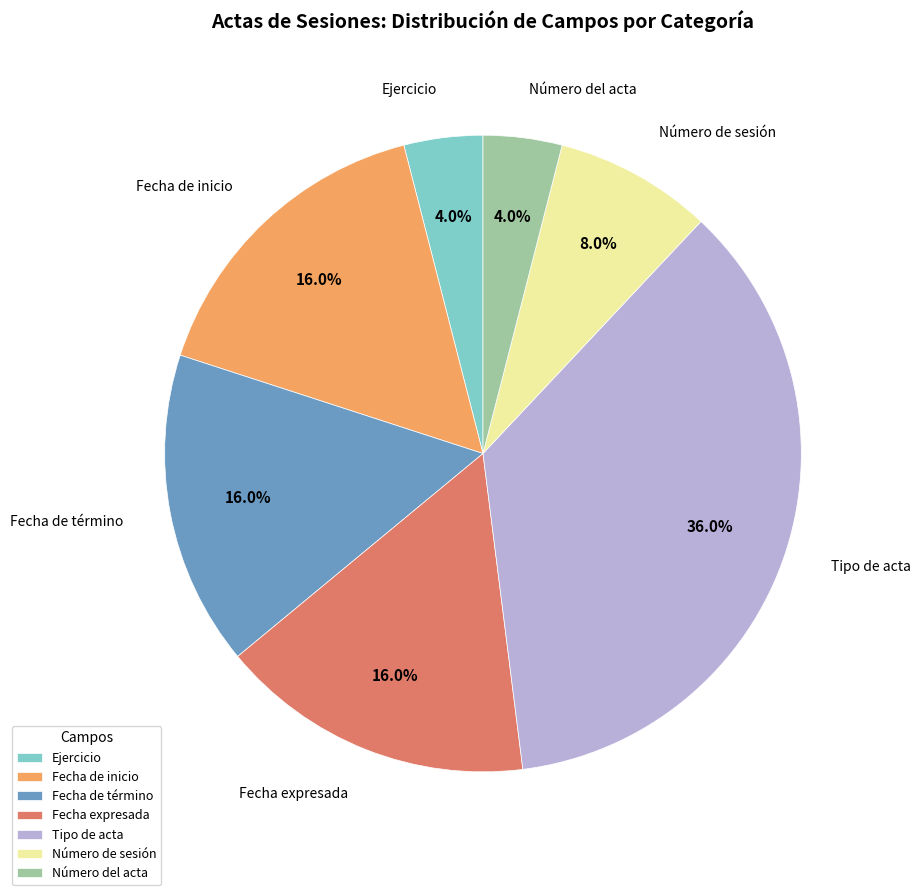

What percentage is the Ejercicio slice, to the nearest percent?

4%